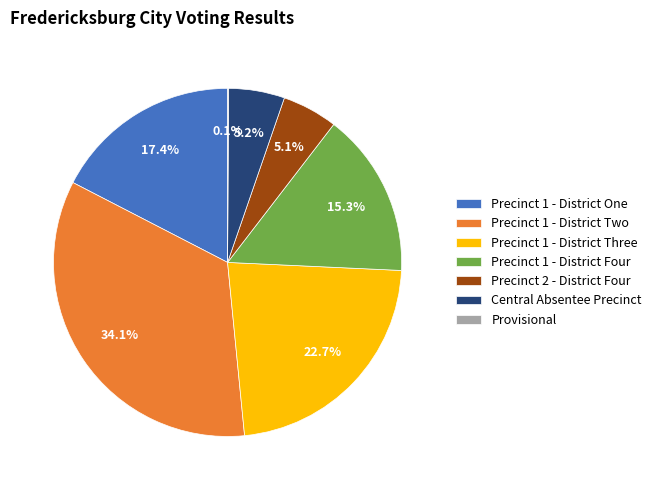

Is it true that Precinct 1 - District Two is 34% of the pie?

True